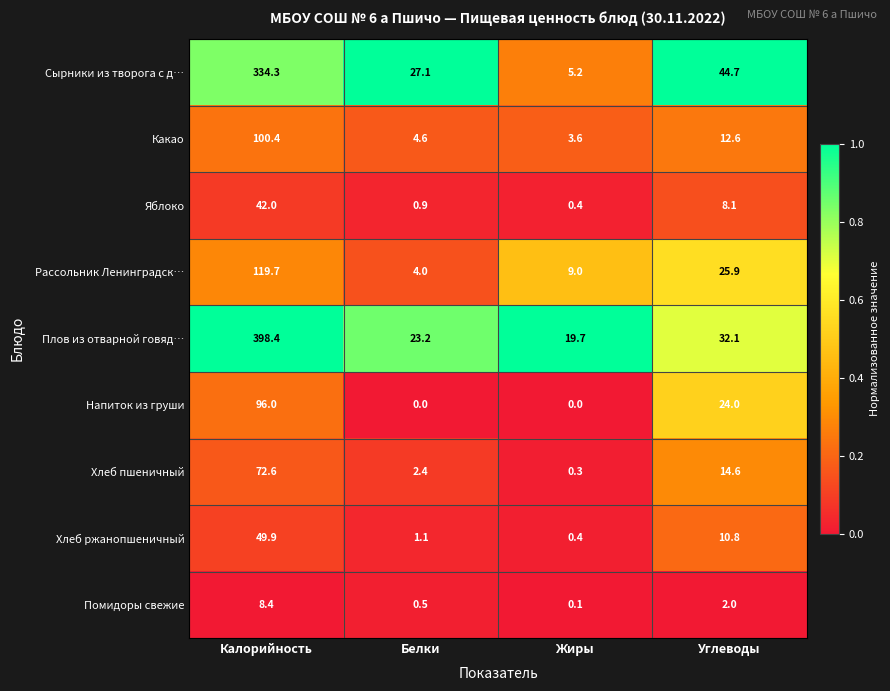

Is it true that Хлеб ржанопшеничный equals 0.1 at Жиры?

False